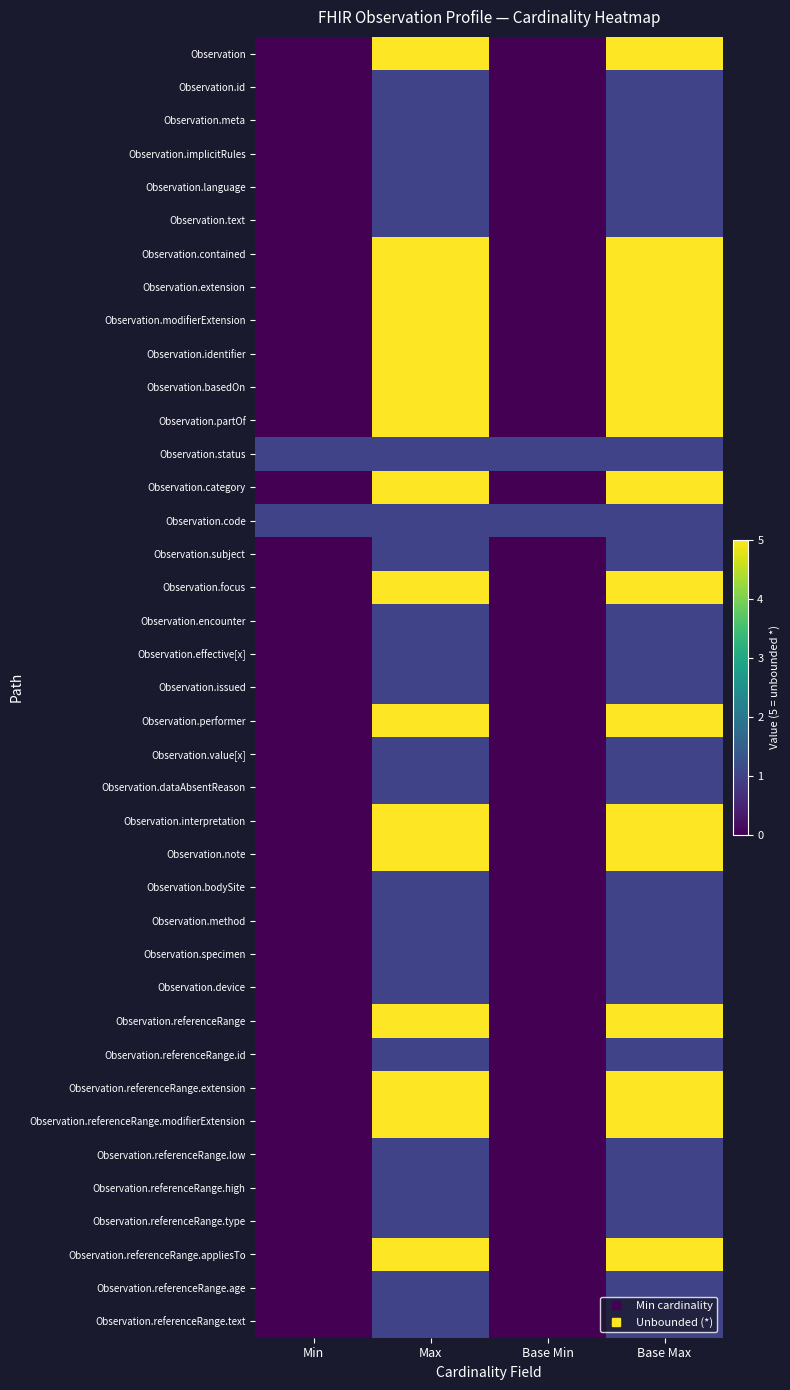

Reading left to right, list all the values displayed in this chart.

Observation: Min=0	Max=5	Base Min=0	Base Max=5
Observation.id: Min=0	Max=1	Base Min=0	Base Max=1
Observation.meta: Min=0	Max=1	Base Min=0	Base Max=1
Observation.implicitRules: Min=0	Max=1	Base Min=0	Base Max=1
Observation.language: Min=0	Max=1	Base Min=0	Base Max=1
Observation.text: Min=0	Max=1	Base Min=0	Base Max=1
Observation.contained: Min=0	Max=5	Base Min=0	Base Max=5
Observation.extension: Min=0	Max=5	Base Min=0	Base Max=5
Observation.modifierExtension: Min=0	Max=5	Base Min=0	Base Max=5
Observation.identifier: Min=0	Max=5	Base Min=0	Base Max=5
Observation.basedOn: Min=0	Max=5	Base Min=0	Base Max=5
Observation.partOf: Min=0	Max=5	Base Min=0	Base Max=5
Observation.status: Min=1	Max=1	Base Min=1	Base Max=1
Observation.category: Min=0	Max=5	Base Min=0	Base Max=5
Observation.code: Min=1	Max=1	Base Min=1	Base Max=1
Observation.subject: Min=0	Max=1	Base Min=0	Base Max=1
Observation.focus: Min=0	Max=5	Base Min=0	Base Max=5
Observation.encounter: Min=0	Max=1	Base Min=0	Base Max=1
Observation.effective[x]: Min=0	Max=1	Base Min=0	Base Max=1
Observation.issued: Min=0	Max=1	Base Min=0	Base Max=1
Observation.performer: Min=0	Max=5	Base Min=0	Base Max=5
Observation.value[x]: Min=0	Max=1	Base Min=0	Base Max=1
Observation.dataAbsentReason: Min=0	Max=1	Base Min=0	Base Max=1
Observation.interpretation: Min=0	Max=5	Base Min=0	Base Max=5
Observation.note: Min=0	Max=5	Base Min=0	Base Max=5
Observation.bodySite: Min=0	Max=1	Base Min=0	Base Max=1
Observation.method: Min=0	Max=1	Base Min=0	Base Max=1
Observation.specimen: Min=0	Max=1	Base Min=0	Base Max=1
Observation.device: Min=0	Max=1	Base Min=0	Base Max=1
Observation.referenceRange: Min=0	Max=5	Base Min=0	Base Max=5
Observation.referenceRange.id: Min=0	Max=1	Base Min=0	Base Max=1
Observation.referenceRange.extension: Min=0	Max=5	Base Min=0	Base Max=5
Observation.referenceRange.modifierExtension: Min=0	Max=5	Base Min=0	Base Max=5
Observation.referenceRange.low: Min=0	Max=1	Base Min=0	Base Max=1
Observation.referenceRange.high: Min=0	Max=1	Base Min=0	Base Max=1
Observation.referenceRange.type: Min=0	Max=1	Base Min=0	Base Max=1
Observation.referenceRange.appliesTo: Min=0	Max=5	Base Min=0	Base Max=5
Observation.referenceRange.age: Min=0	Max=1	Base Min=0	Base Max=1
Observation.referenceRange.text: Min=0	Max=1	Base Min=0	Base Max=1